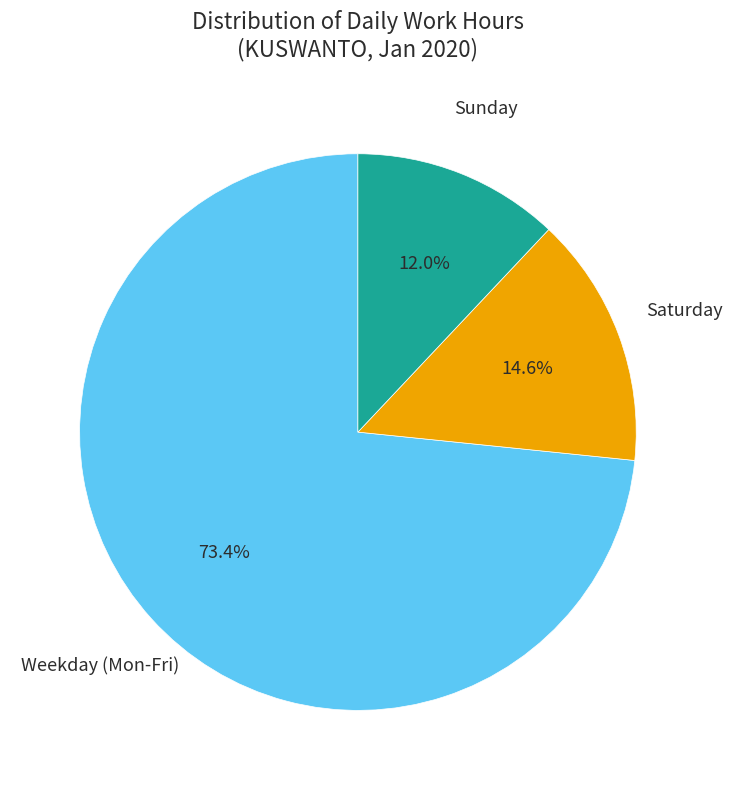

To the nearest percent, what is the average slice percentage?

33%